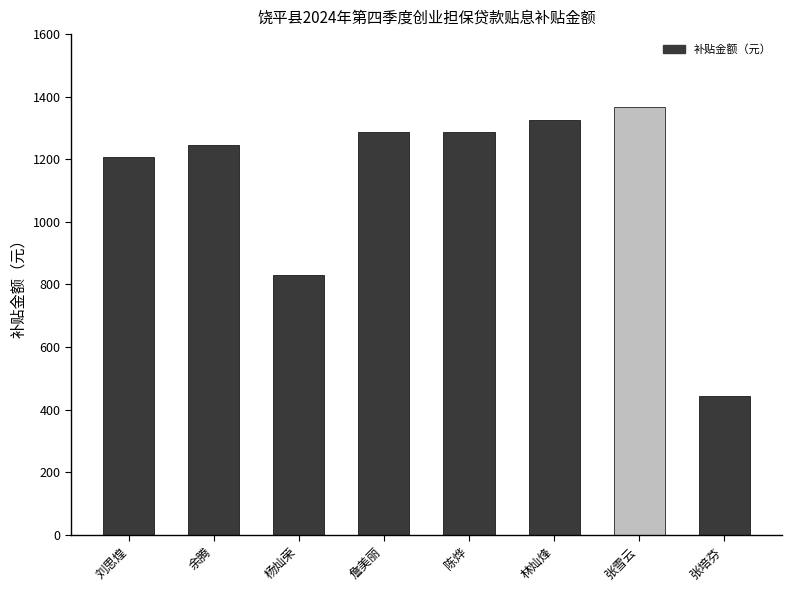

What is the average value?

1124.0